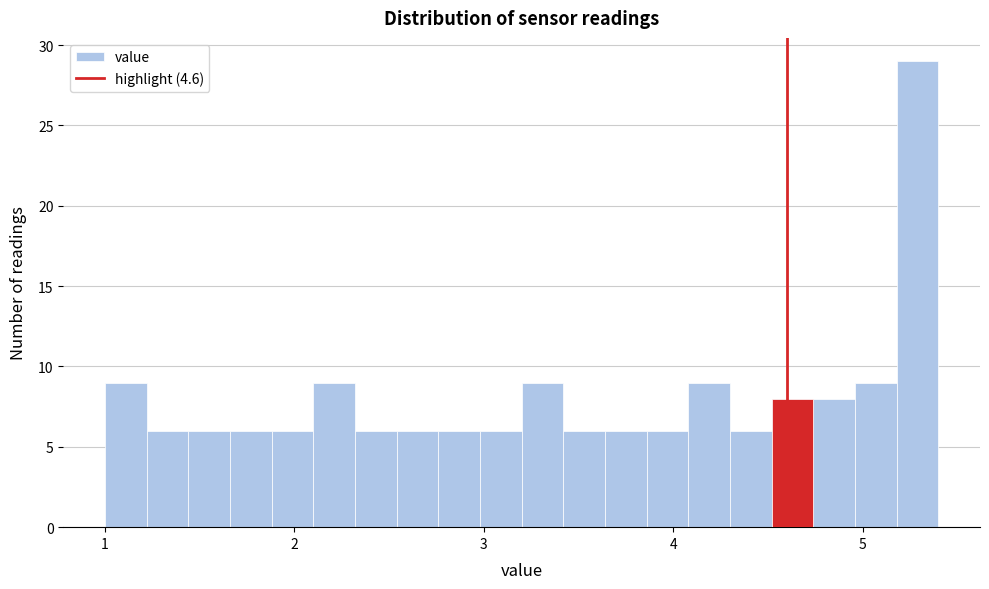

Read against the x-axis, roughly where is the centre of the tallest bar?

5.3